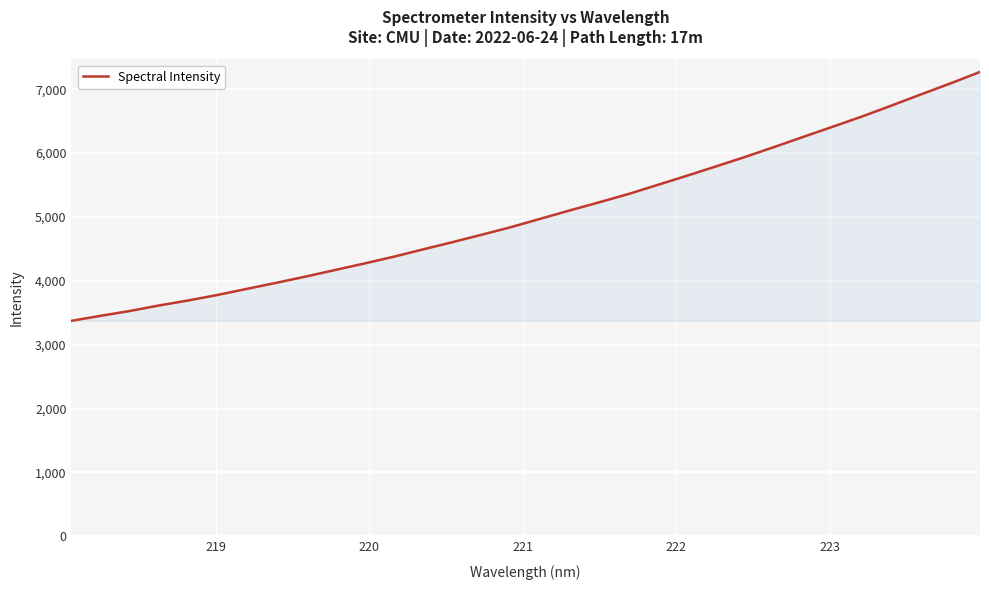

How many lines are shown in the chart?

1